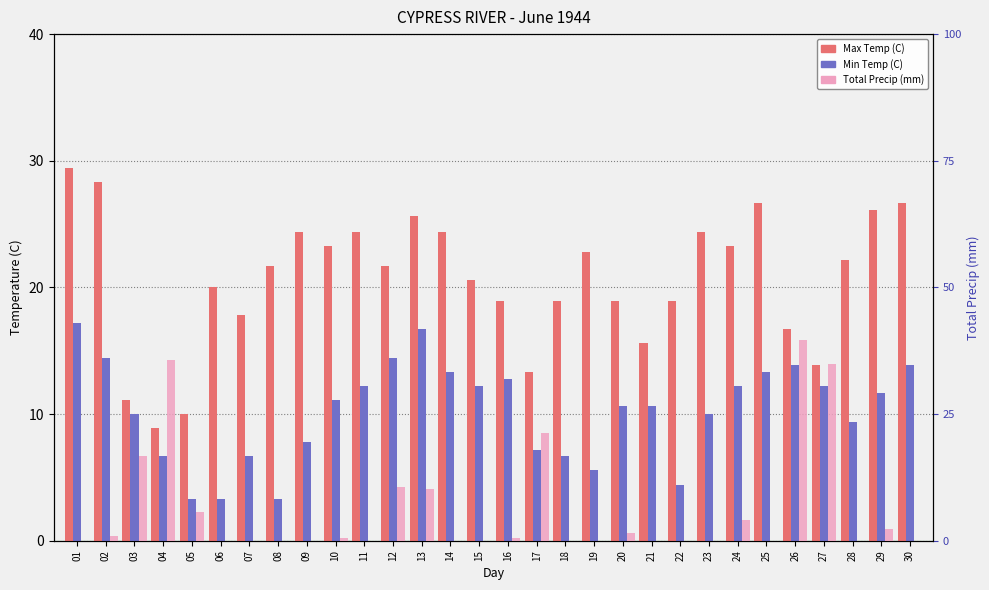

What are all the series names shown in the legend?

Max Temp (C), Min Temp (C), Total Precip (mm)